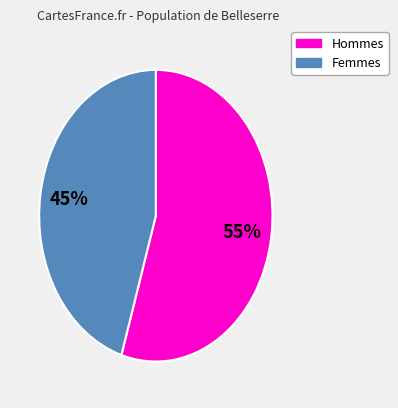

To the nearest percent, what is the average slice percentage?

50%